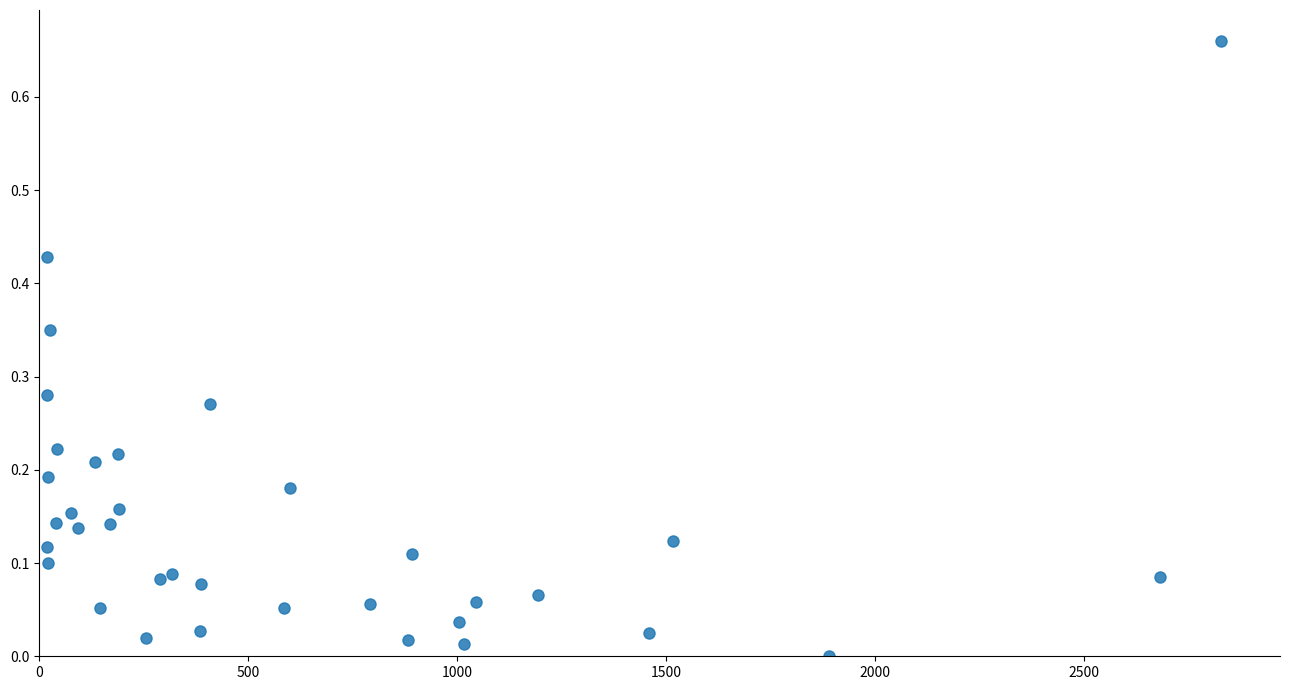

What is the range of X values (max minus min)?

2811.0